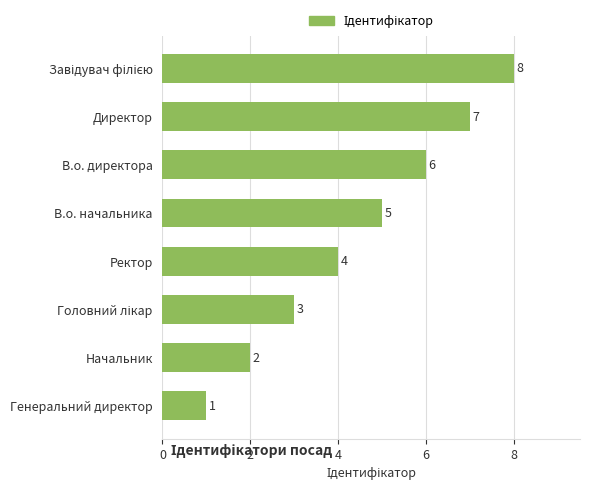

How many distinct data groups are displayed?

1